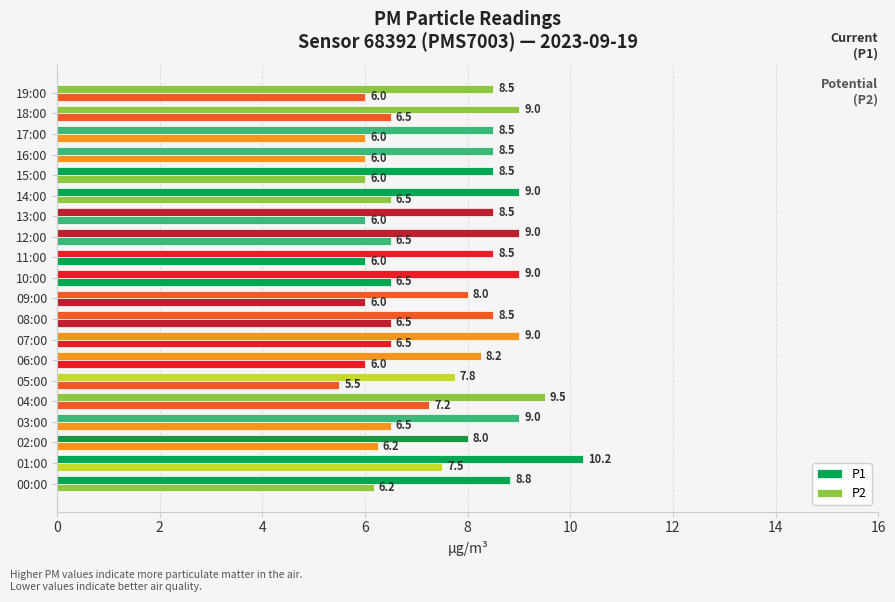

Which series has the largest total across all categories?

P1